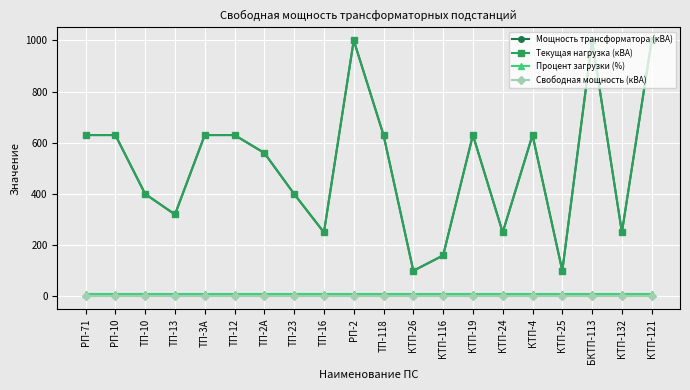

The value of Свободная мощность (кВА) at РП-10 is 0. True or false?

True